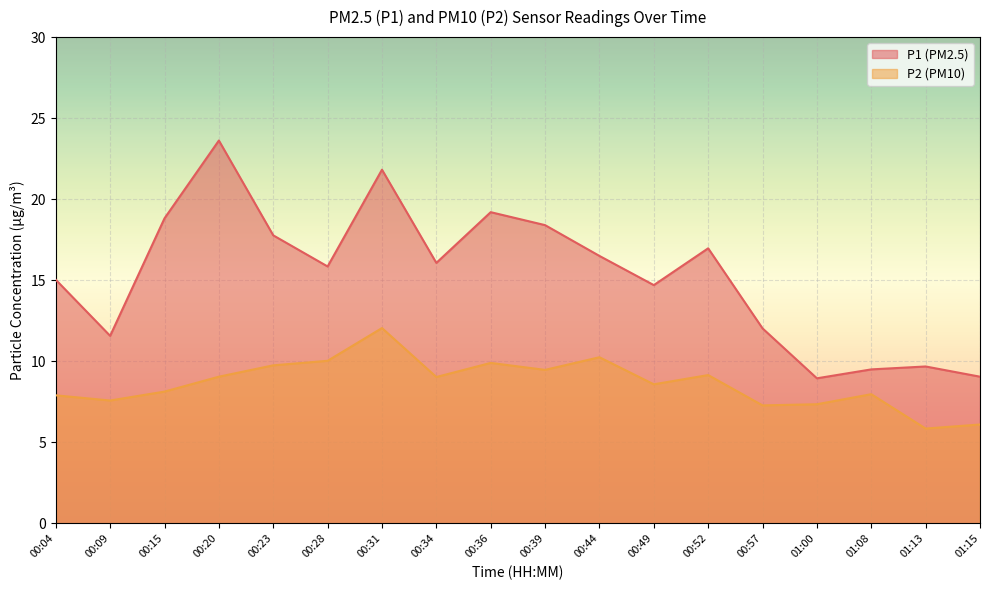

True or false: P1 has a value of 11.6 at 00:09.

True